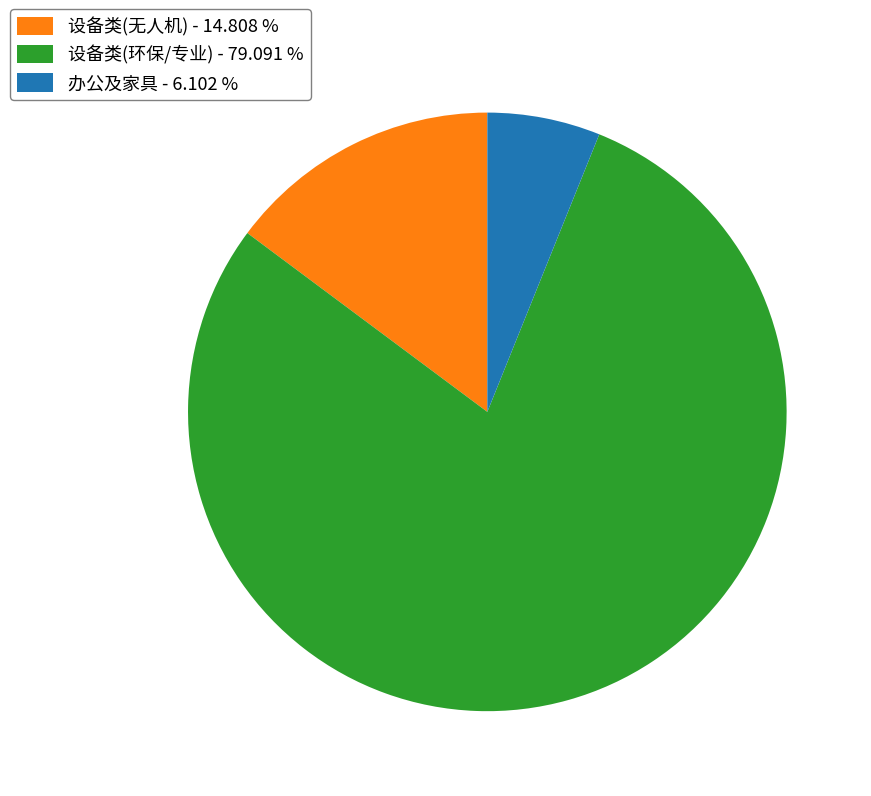

Rank the categories by value from highest to lowest.

设备类(环保/专业) - 79.091 %, 设备类(无人机) - 14.808 %, 办公及家具 - 6.102 %